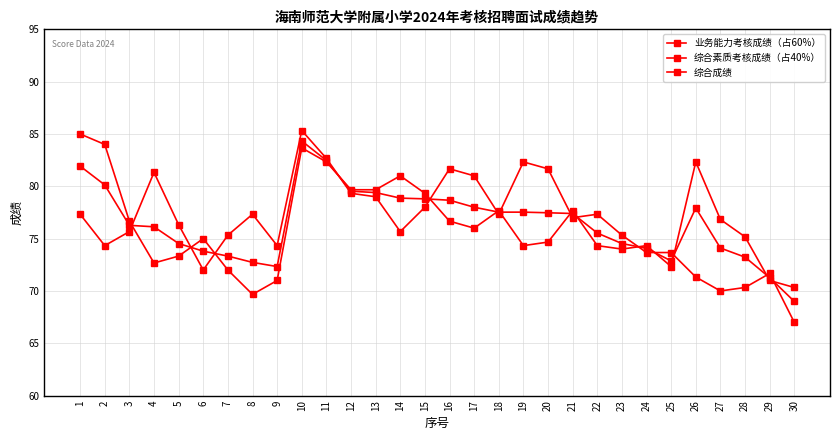

At which label is 综合成绩 closest to 76?

4